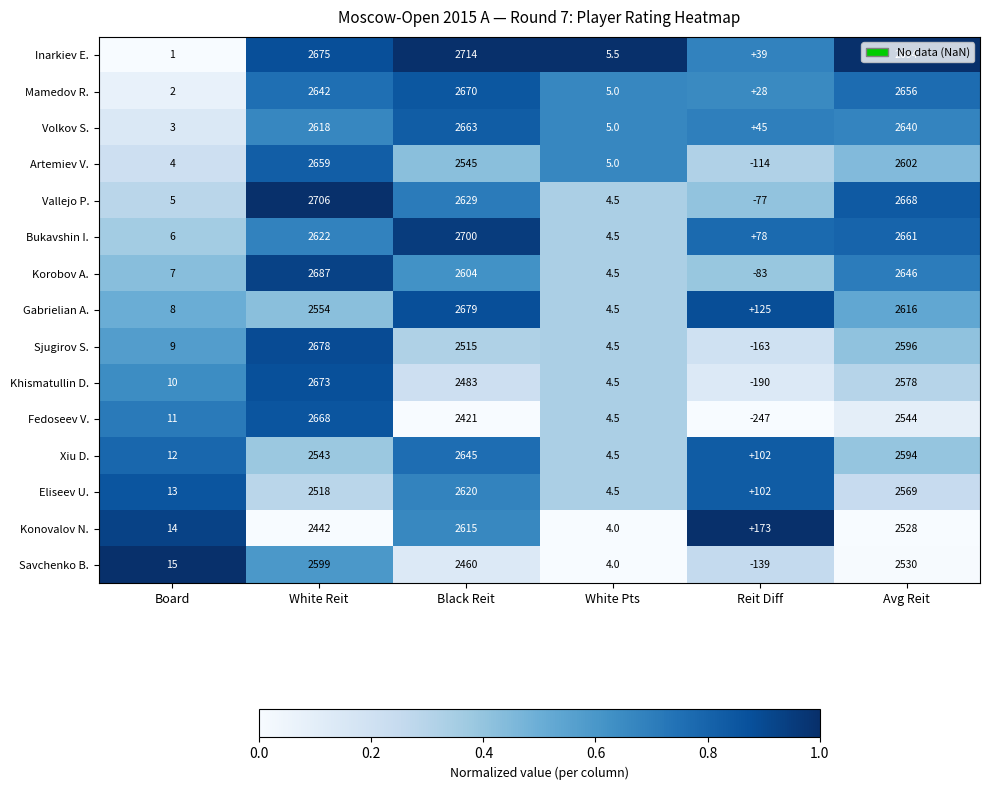

What is the sum of all Savchenko B. values?

7469.0